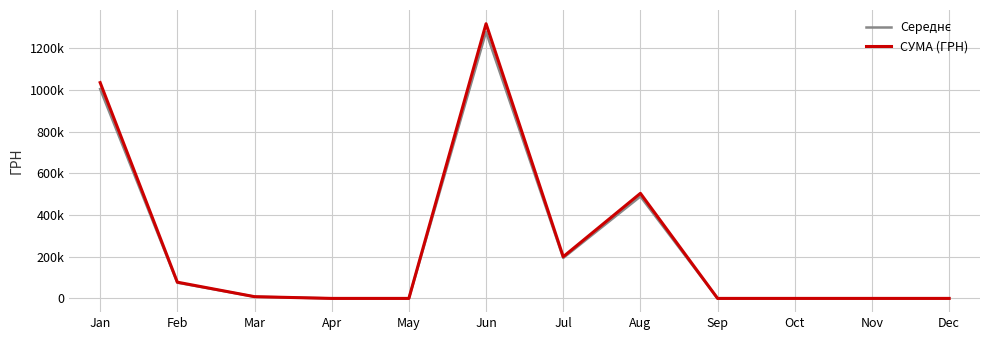

What is the maximum value for СУМА (ГРН)?

1316889.5